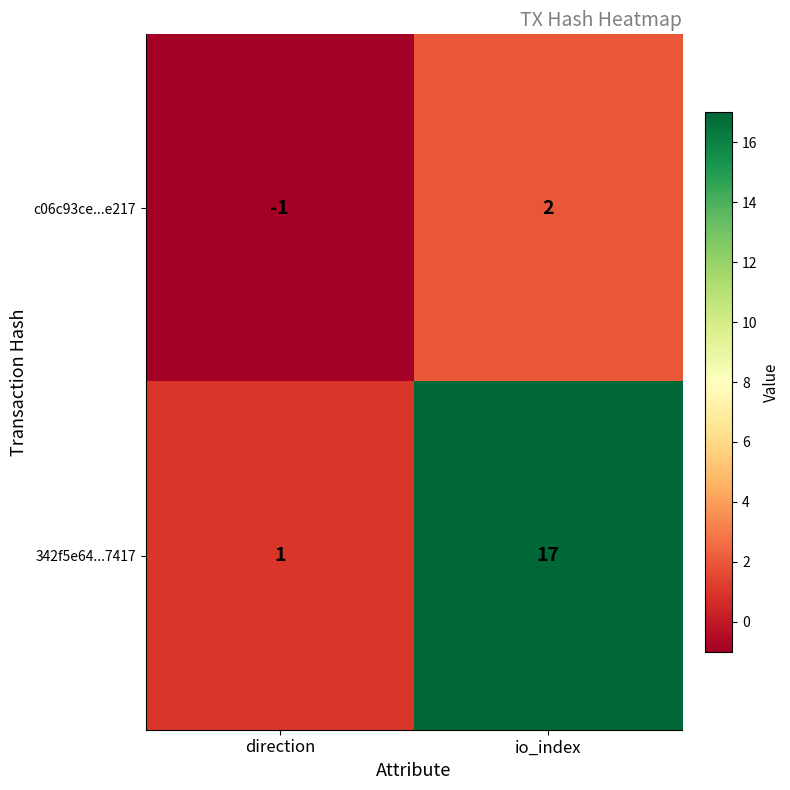

The c06c93ce...e217 series shows 2 at io_index. True or false?

True